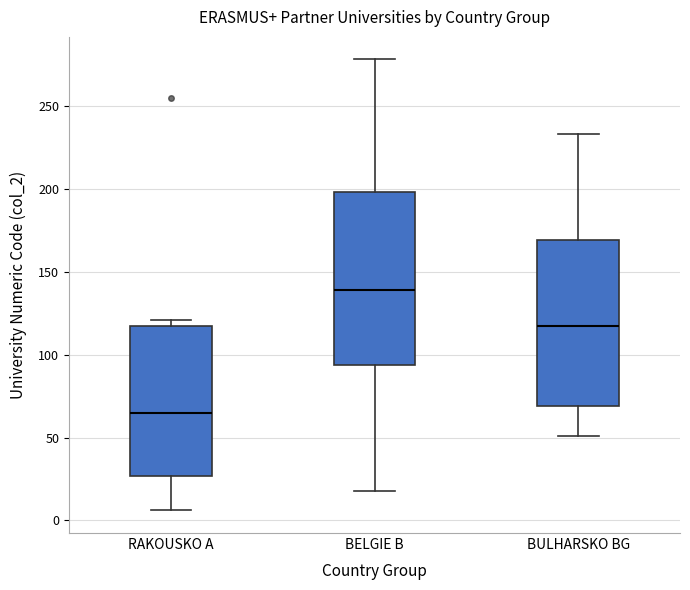

Reading left to right, read every box against the y-axis: the position of its median line, the range the box covers, and the ends of its whiskers. The values are not printed on the chart, so give them approximately, as read against the axis.

RAKOUSKO A: median 65, box 25 to 120, whiskers 5 to 120 (just above the box's upper edge)
BELGIE B: median 140, box 95 to 200, whiskers 20 to 280
BULHARSKO BG: median 115, box 70 to 170, whiskers 50 to 235